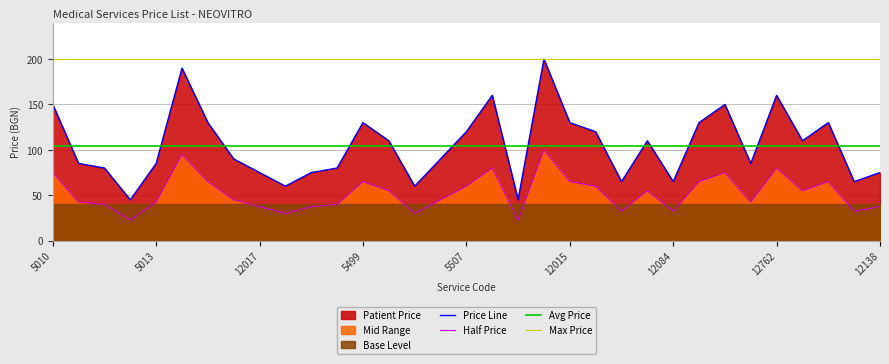

What is the approximate value of Max Price at 12762?

200.0